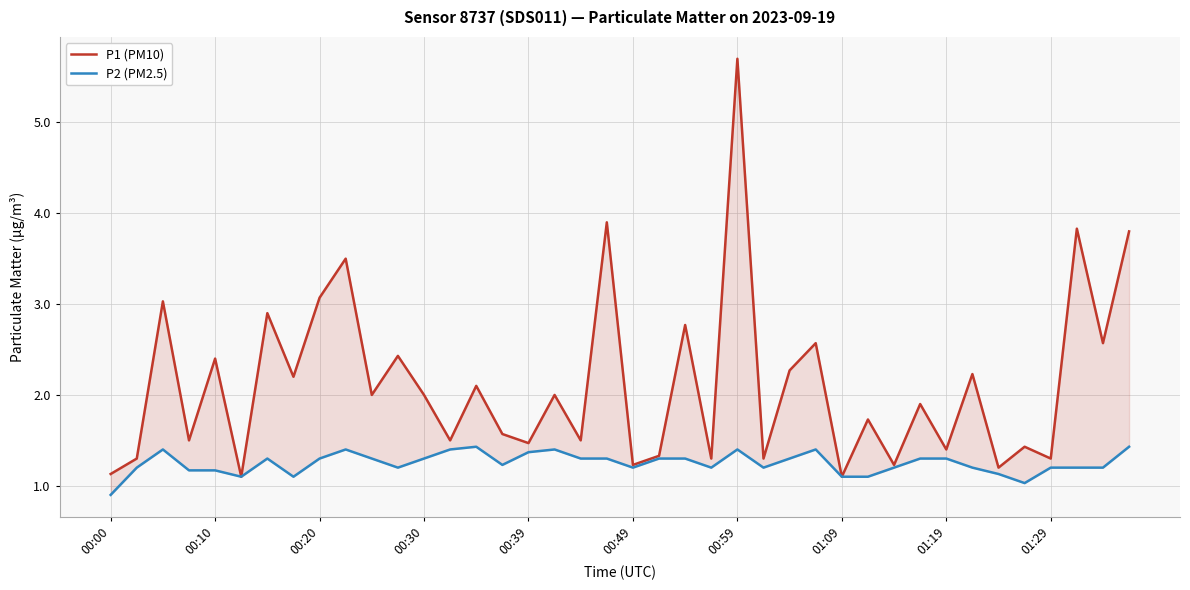

True or false: P2 (PM2.5) and P1 (PM10) intersect in this chart.

False